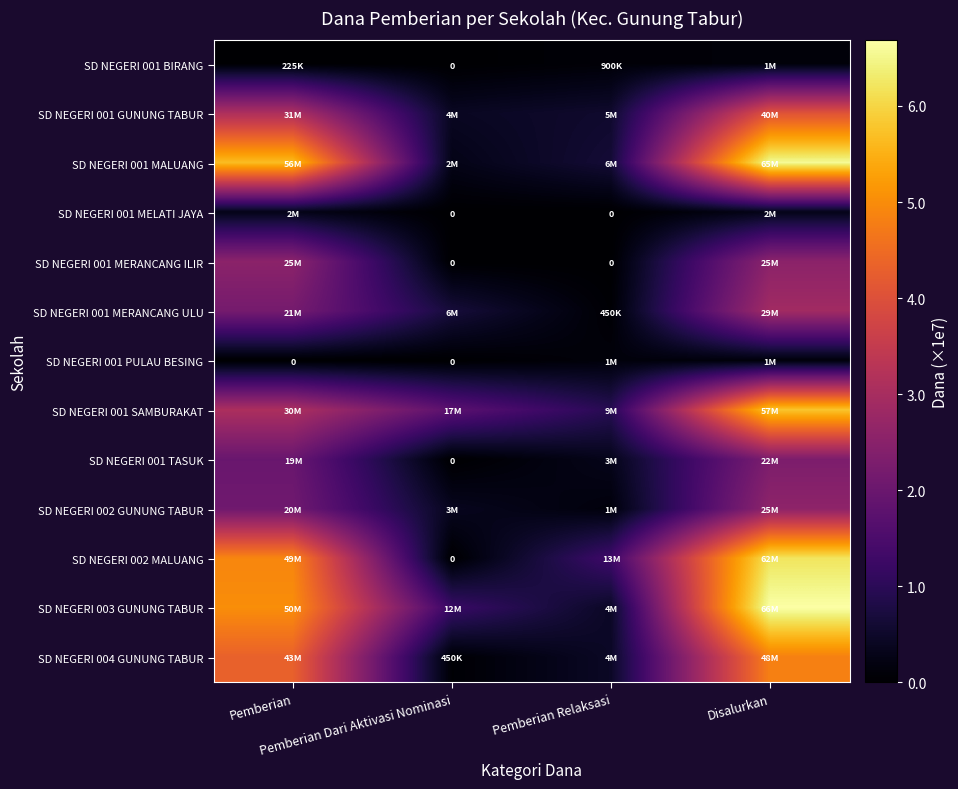

True or false: SD NEGERI 001 TASUK has a value of 1223748 at Pemberian Relaksasi.

False